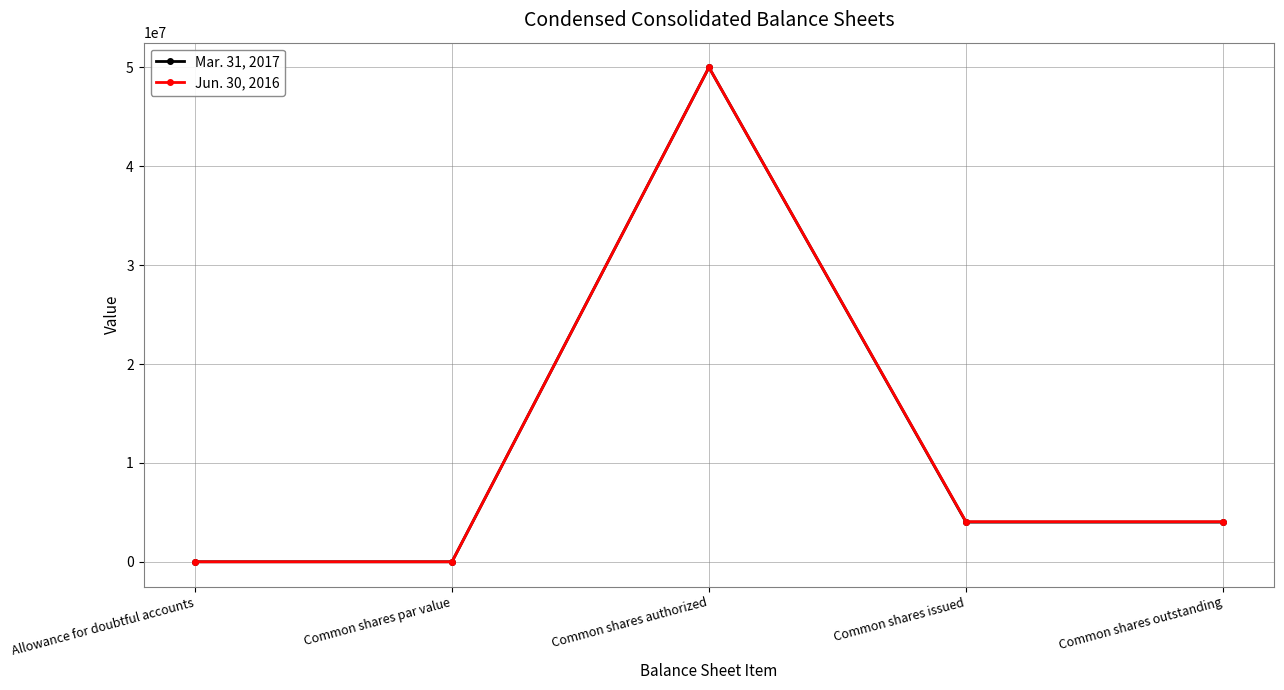

Rank the series by their average value, from lowest to highest.

Mar. 31, 2017, Jun. 30, 2016